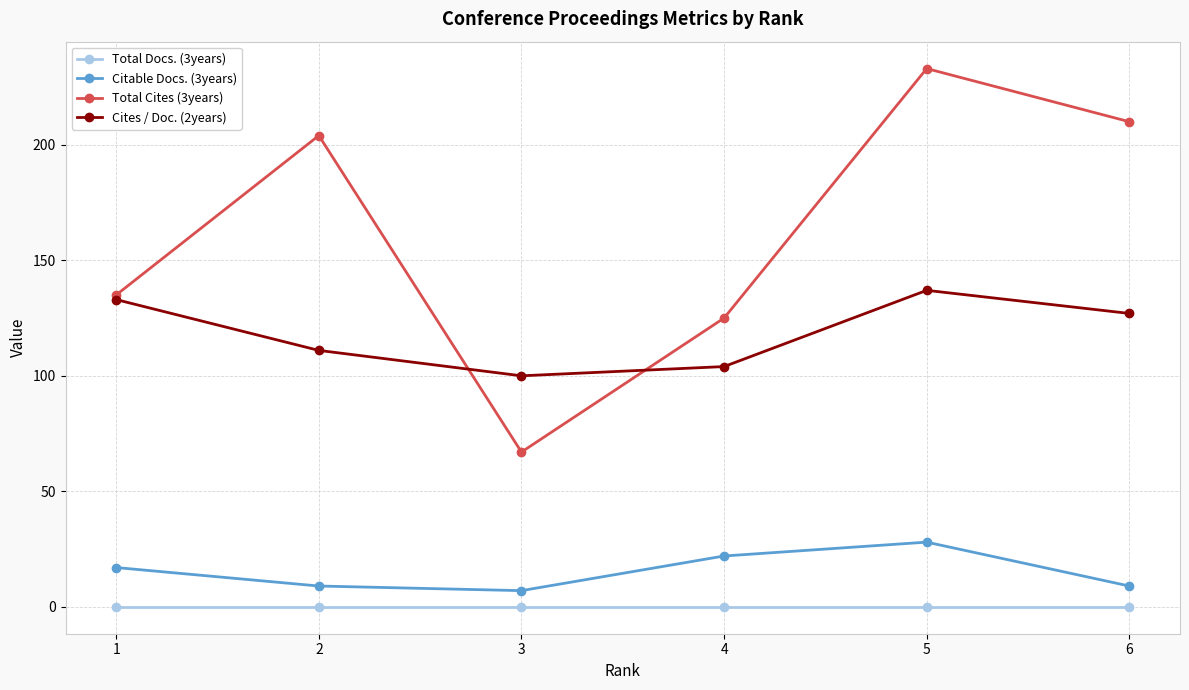

List the series in order of their peak value, highest first.

Total Cites (3years), Cites / Doc. (2years), Citable Docs. (3years), Total Docs. (3years)